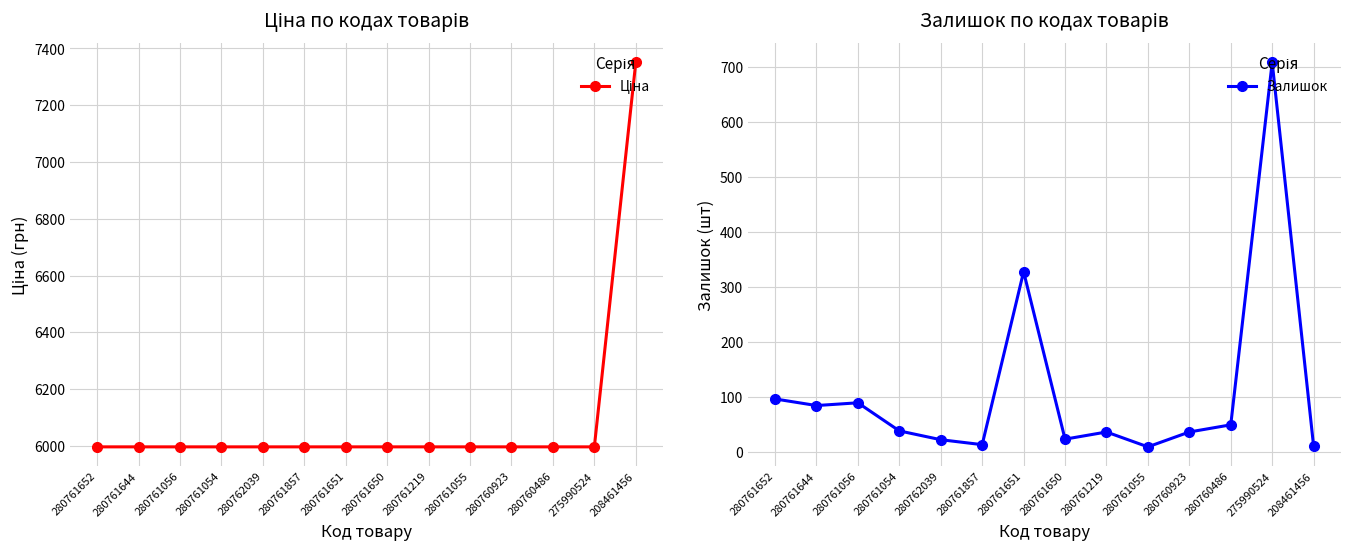

Does the chart have visible grid lines?

Yes